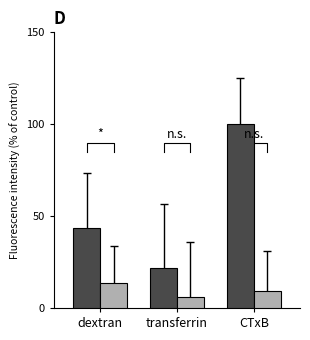

What position from the right is transferrin?

2